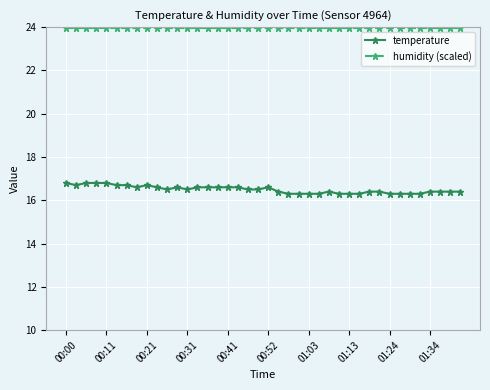

True or false: humidity (scaled) and temperature intersect in this chart.

False